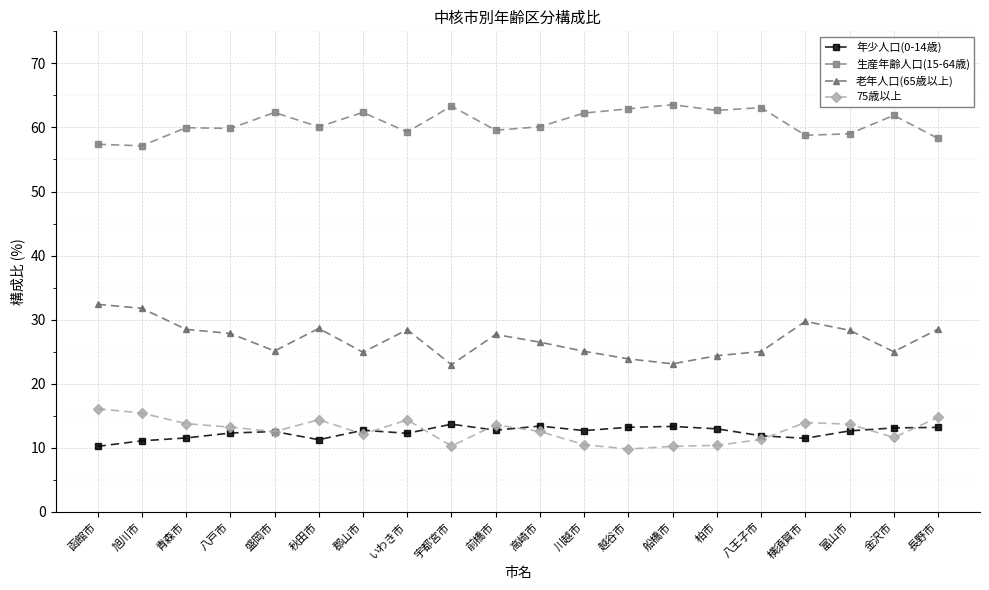

True or false: 年少人口(0-14歳) and 生産年齢人口(15-64歳) cross at least once.

False